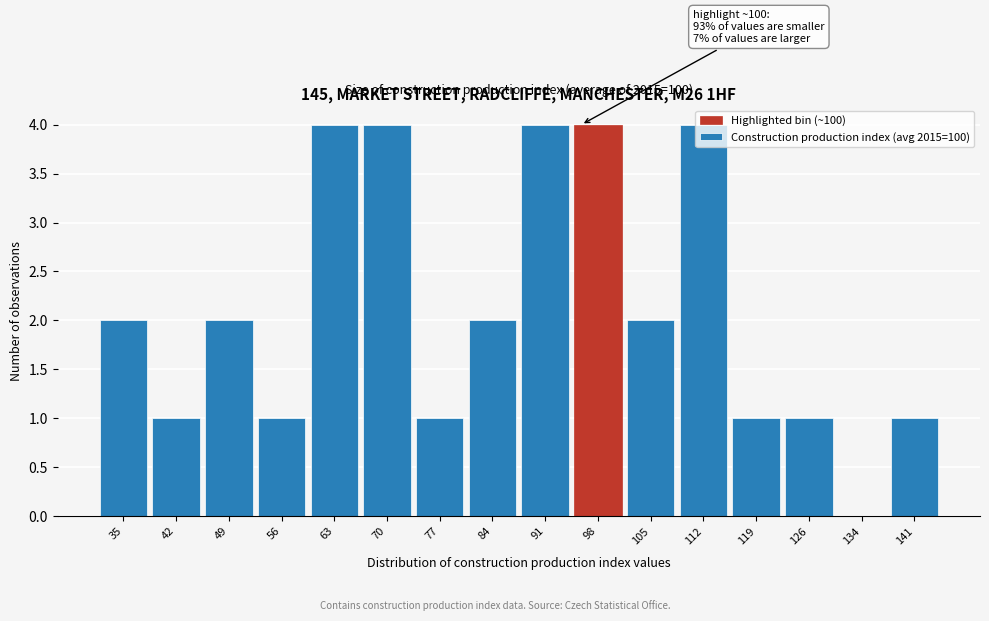

Between 42 and 35, which is larger?

35